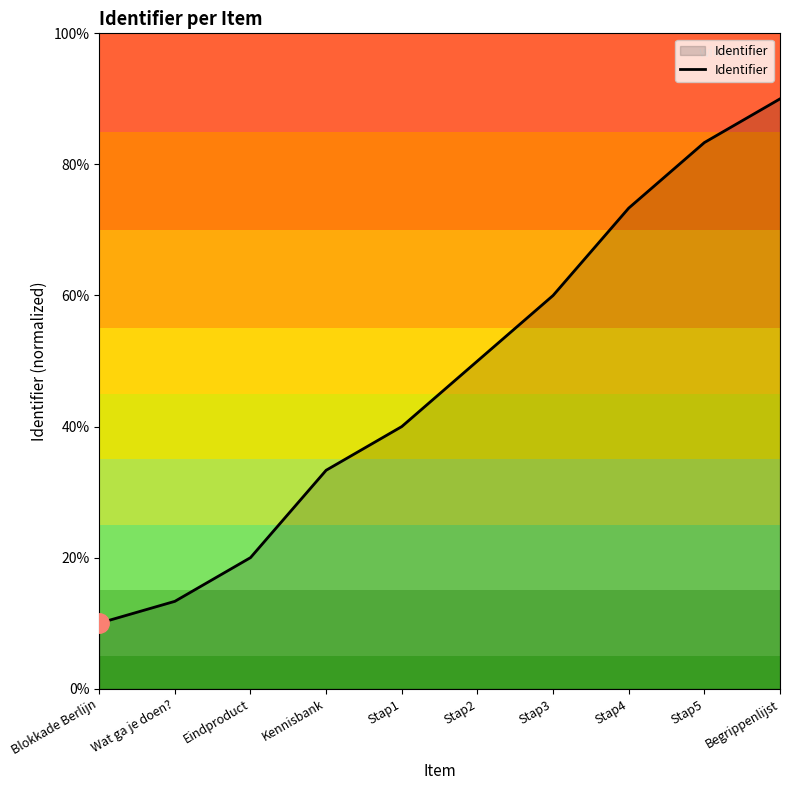

Reading right to left, what are all the values shown in this chart?

90.0	83.3	73.3	60.0	50.0	40.0	33.3	20.0	13.3	10.0